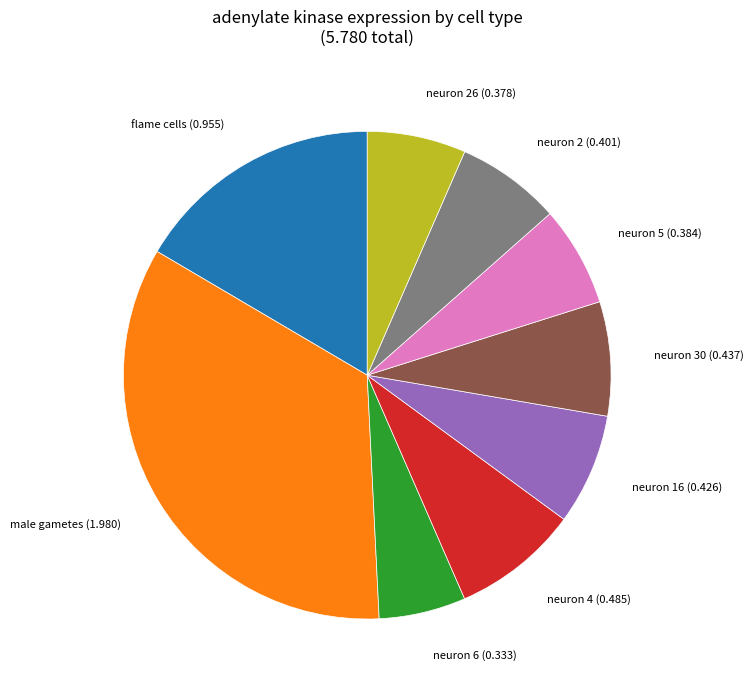

Count the number of slices in the pie.

9